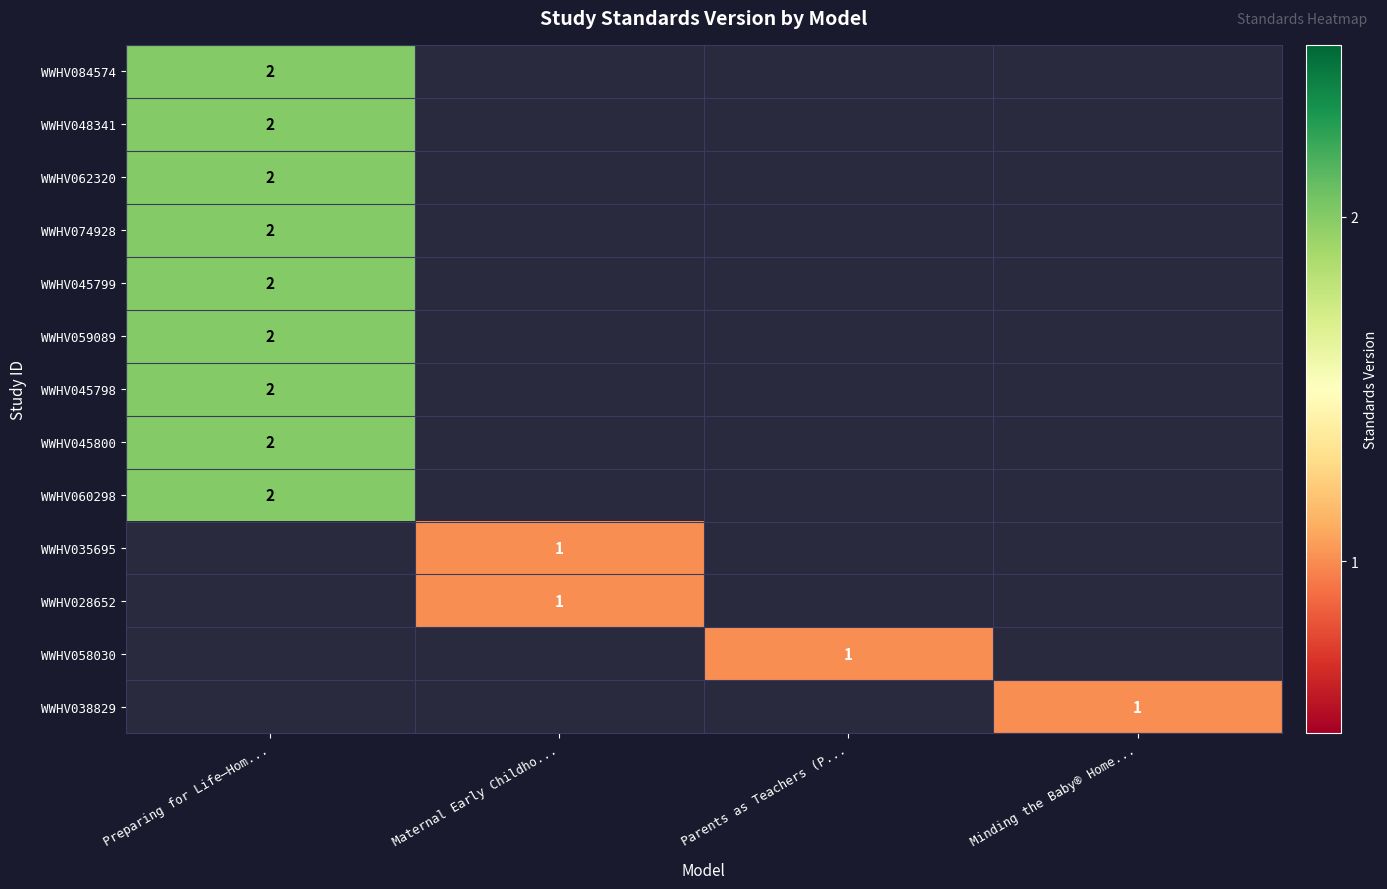

Which category has the highest value across all series?

Preparing for Life—Hom...